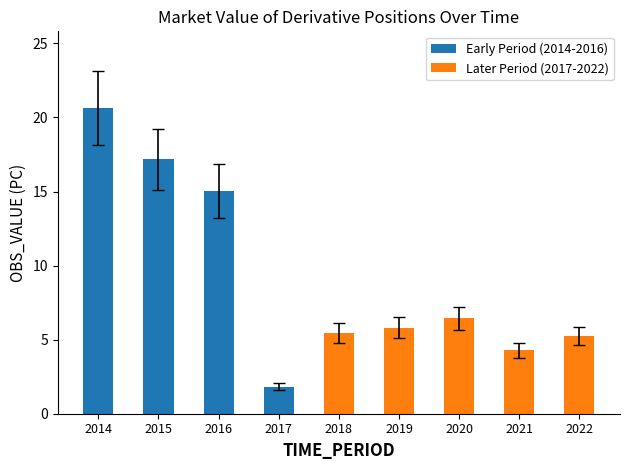

What is the difference between the maximum and minimum values?

18.8